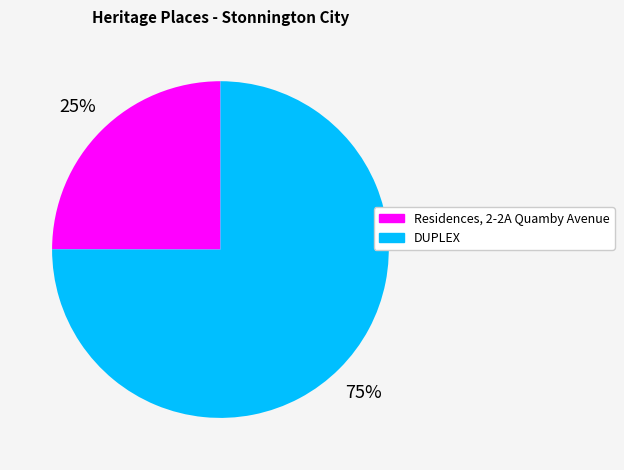

To the nearest percent, what is the average slice percentage?

50%